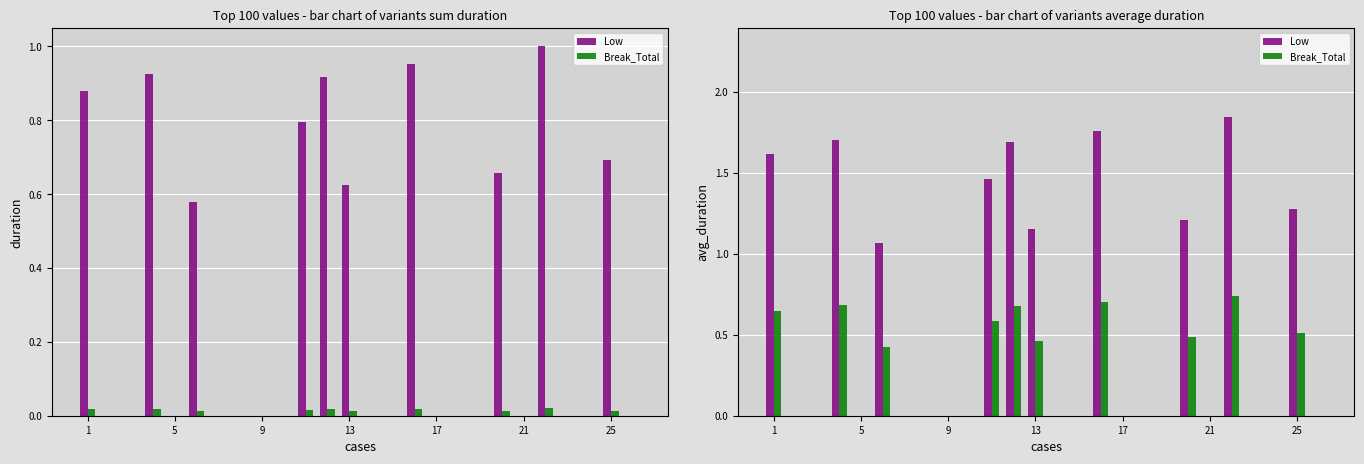

At how many categories does at least one series exceed 1?

10